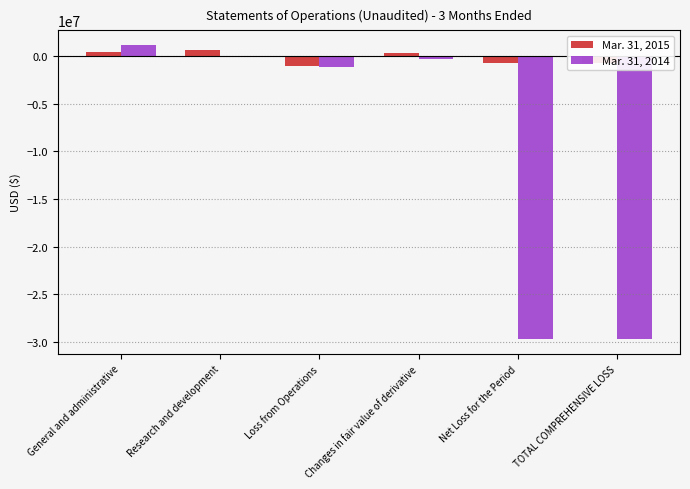

What are all the series names shown in the legend?

Mar. 31, 2015, Mar. 31, 2014